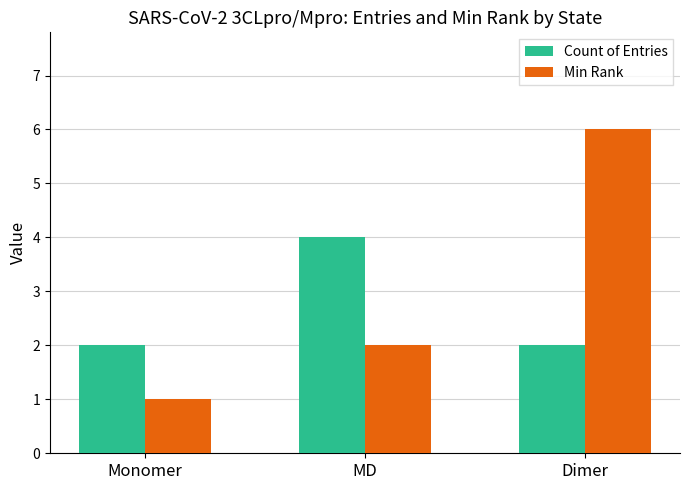

Between MD and Dimer, which series saw the biggest shift?

Min Rank